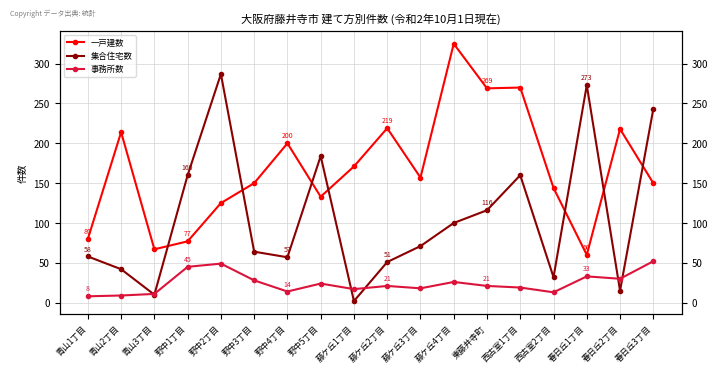

True or false: 事務所数 has a value of 19 at 西古室1丁目.

True